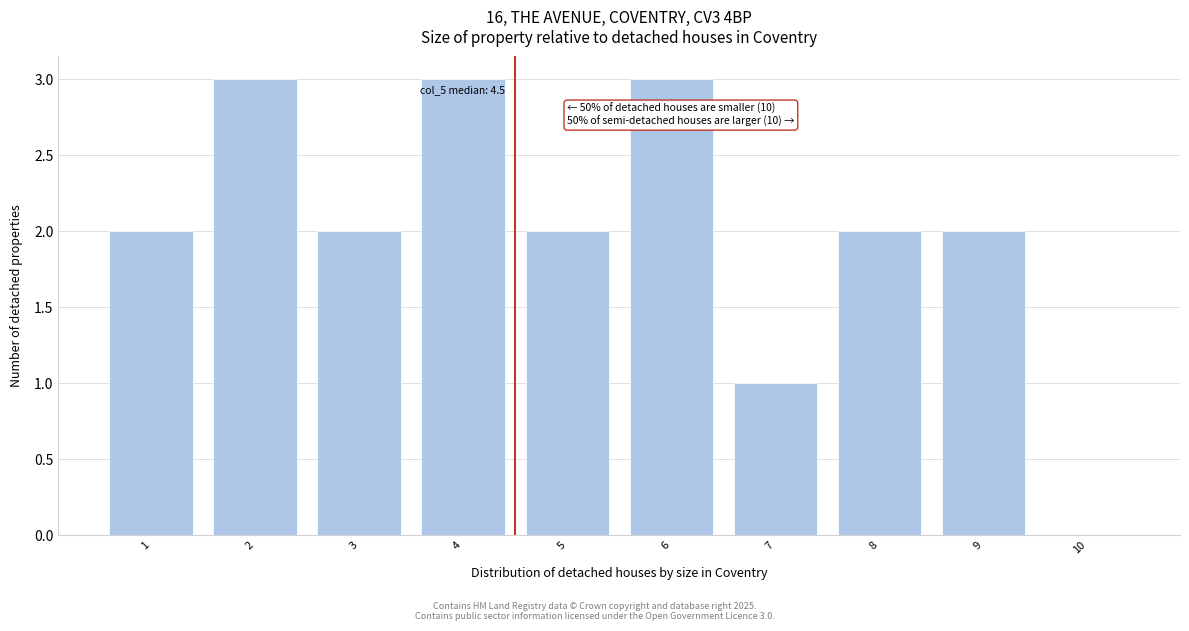

Reading right to left, transcribe all the data shown in this chart.

10=0	9=2	8=2	7=1	6=3	5=2	4=3	3=2	2=3	1=2